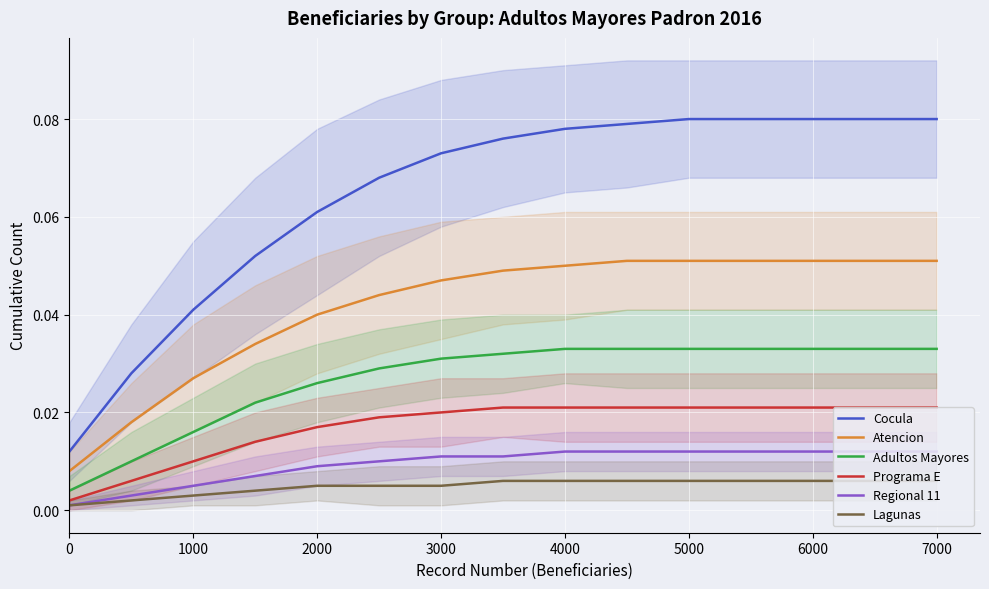

Reading right to left, what are all the values shown in this chart?

Cocula: 0.1	0.1	0.1	0.1	0.1	0.1	0.1	0.1	0.1	0.1	0.1	0.1	0.0	0.0	0.0
Atencion: 0.1	0.1	0.1	0.1	0.1	0.1	0.1	0.0	0.0	0.0	0.0	0.0	0.0	0.0	0.0
Adultos Mayores: 0.0	0.0	0.0	0.0	0.0	0.0	0.0	0.0	0.0	0.0	0.0	0.0	0.0	0.0	0.0
Programa E: 0.0	0.0	0.0	0.0	0.0	0.0	0.0	0.0	0.0	0.0	0.0	0.0	0.0	0.0	0.0
Regional 11: 0.0	0.0	0.0	0.0	0.0	0.0	0.0	0.0	0.0	0.0	0.0	0.0	0.0	0.0	0.0
Lagunas: 0.0	0.0	0.0	0.0	0.0	0.0	0.0	0.0	0.0	0.0	0.0	0.0	0.0	0.0	0.0